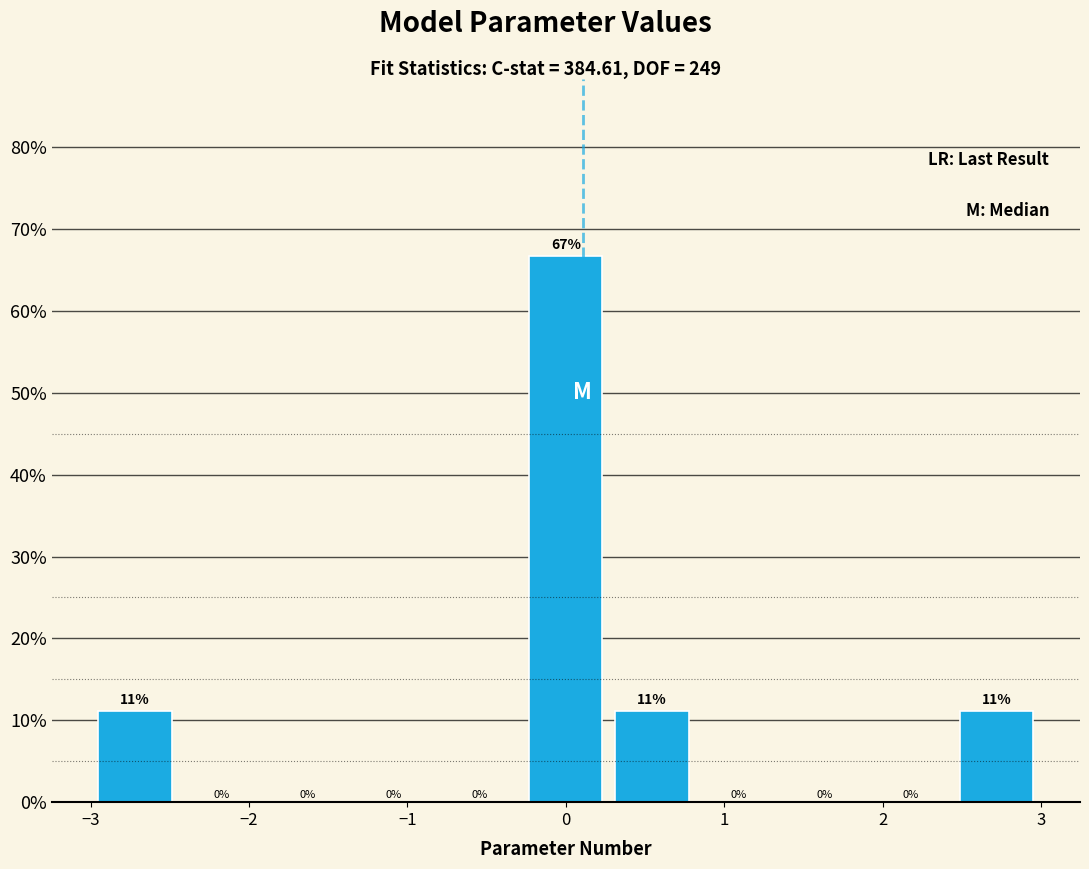

Which range on the x-axis has the tallest bar?

-0.3 to 0.3